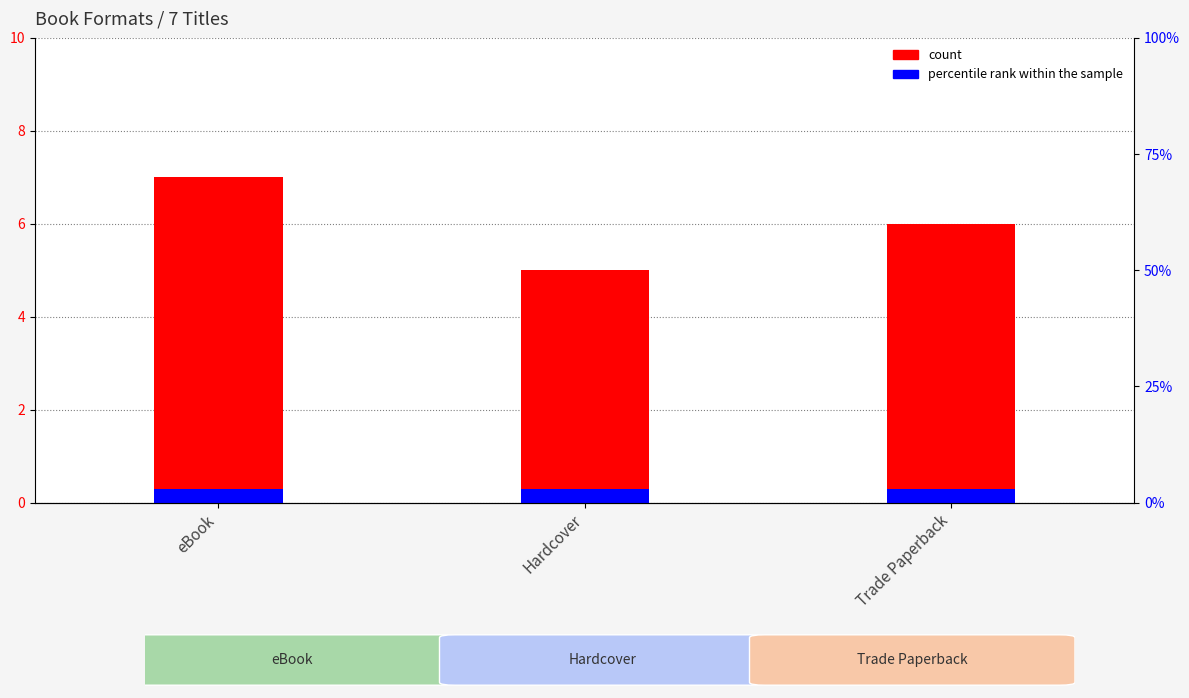

Are the bars grouped side by side (vs. stacked)?

No